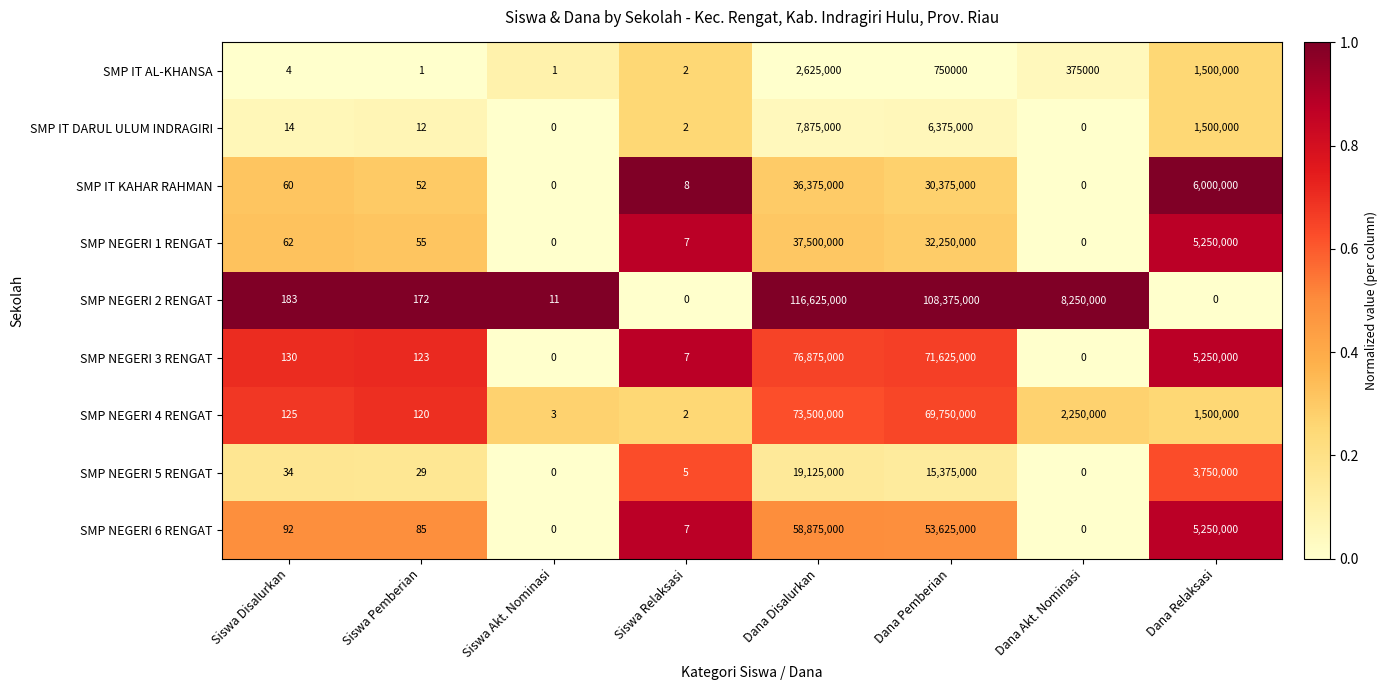

The value of SMP NEGERI 2 RENGAT at Siswa Relaksasi is -43571786. True or false?

False